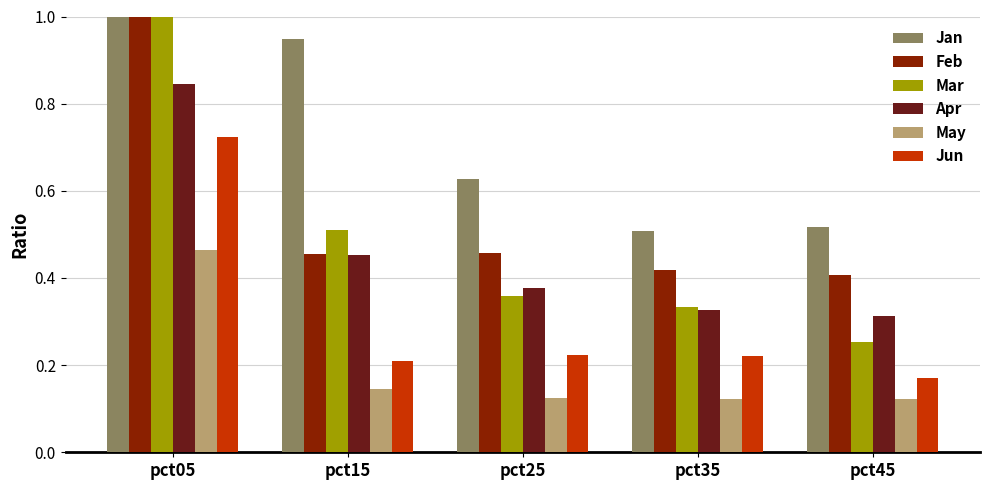

True or false: Apr has a value of 0.3 at pct45.

True